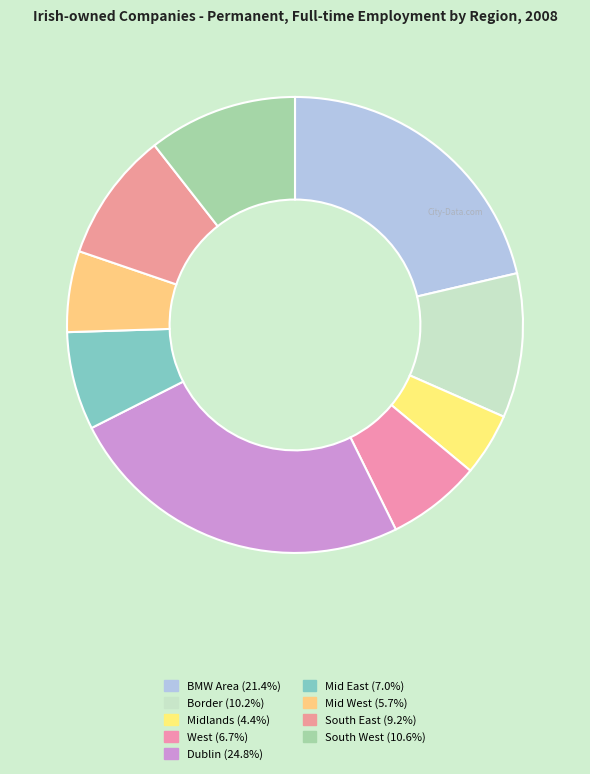

To the nearest percent, what is the average slice percentage?

11%